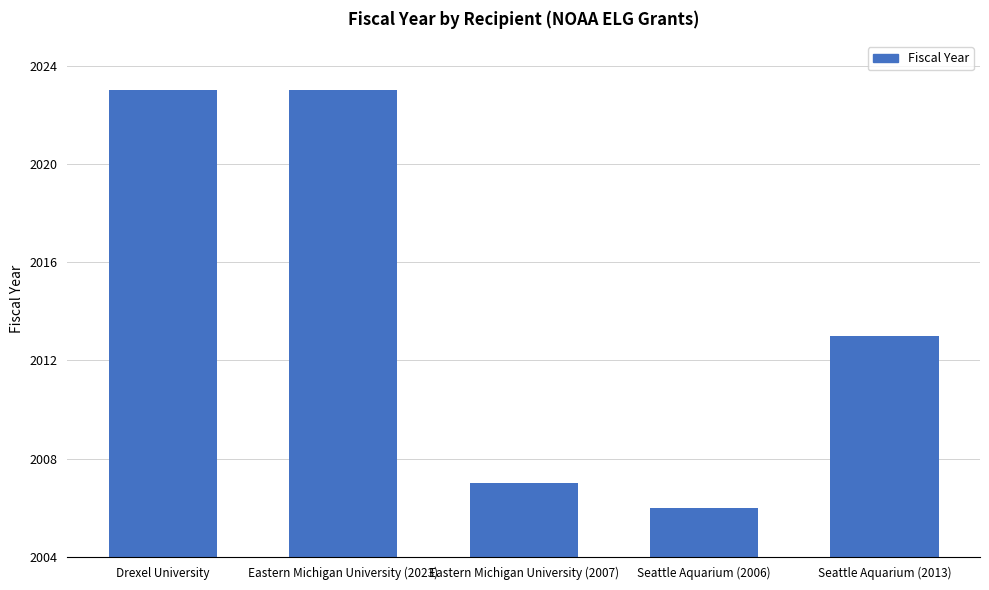

At which label is the value closest to 2014?

Seattle Aquarium (2013)